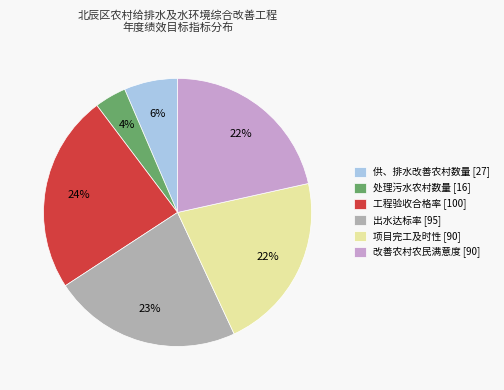

Count the number of slices in the pie.

6